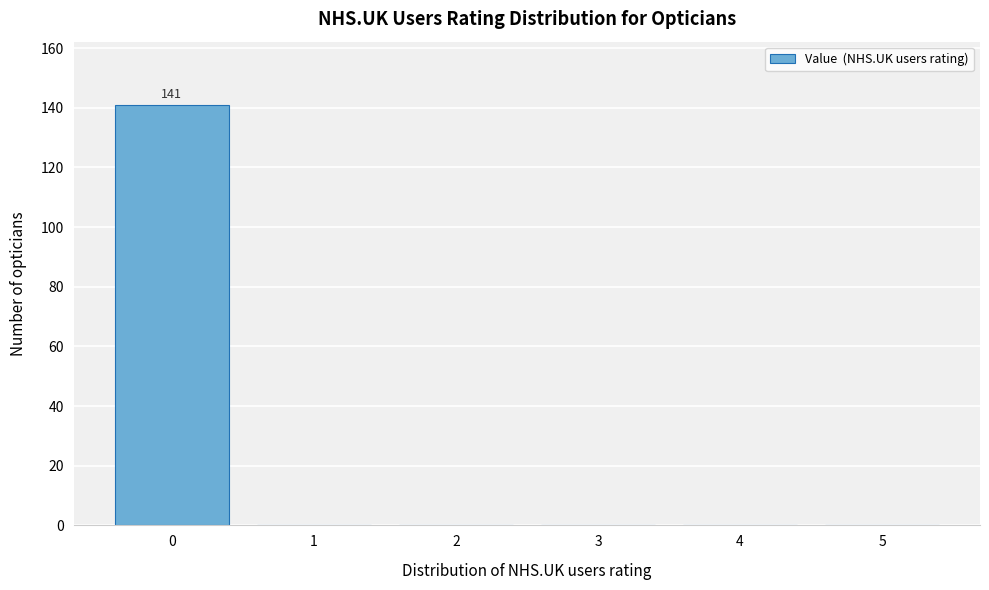

Reading right to left, list all the values displayed in this chart.

5=0	4=0	3=0	2=0	1=0	0=141